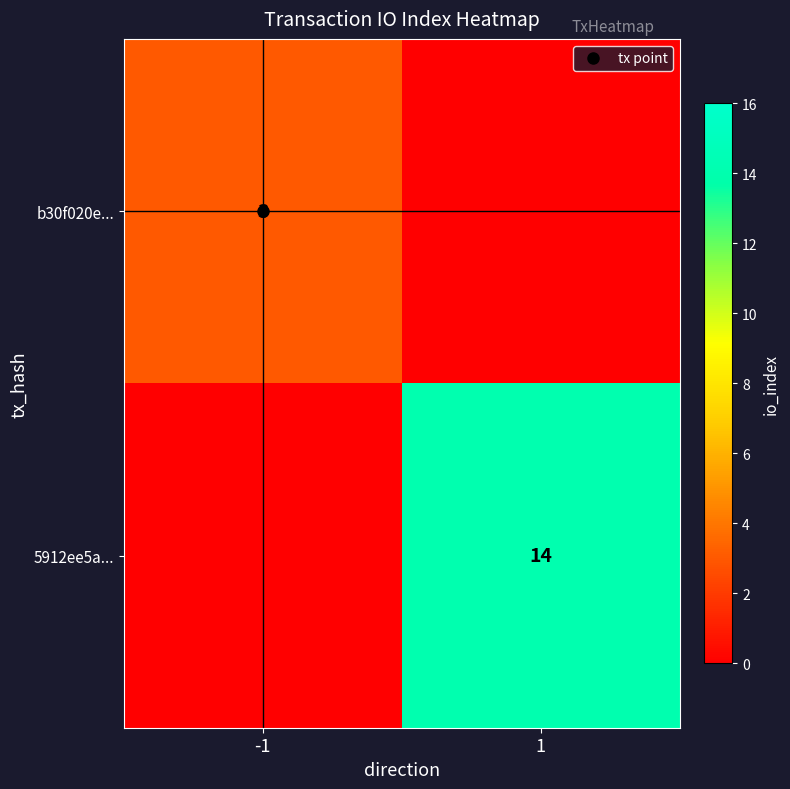

Rank the series by their average value, from highest to lowest.

5912ee5a..., b30f020e...